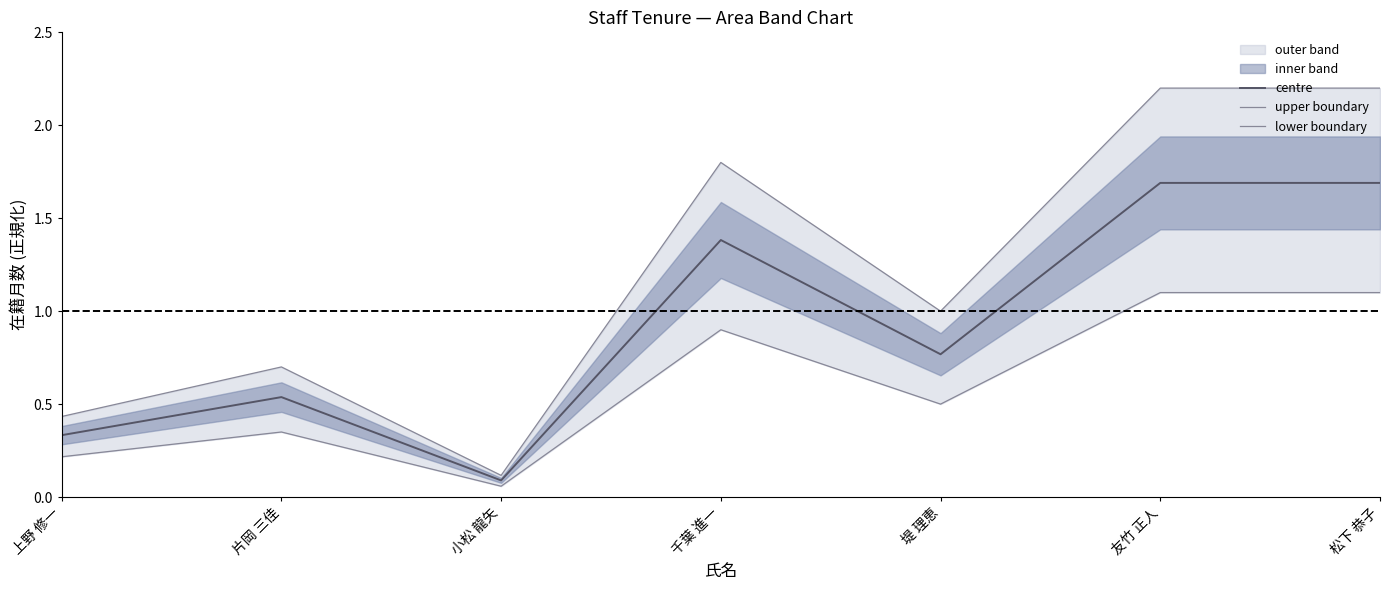

Count the number of categories in the chart.

7